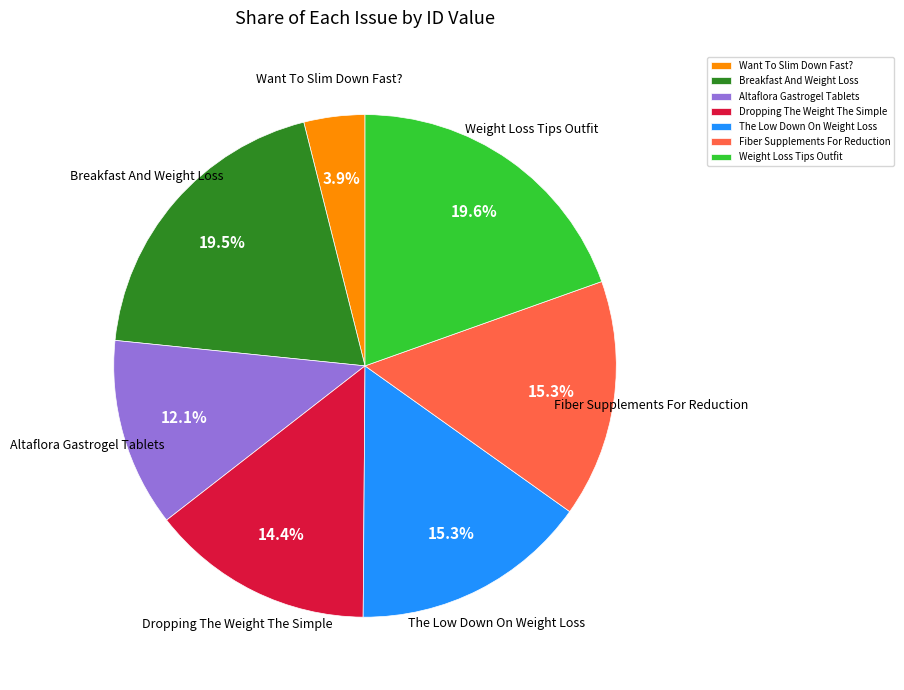

To the nearest percent, what is the difference between the Dropping The Weight The Simple and The Low Down On Weight Loss slice percentages?

1%